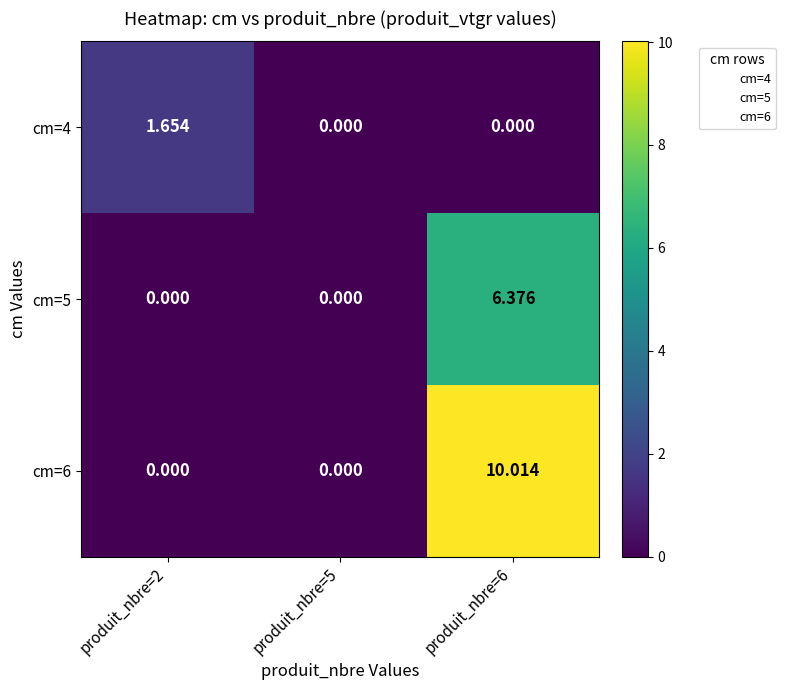

Is the value of cm=4 at produit_nbre=6 greater than the value of cm=6 at produit_nbre=6?

No